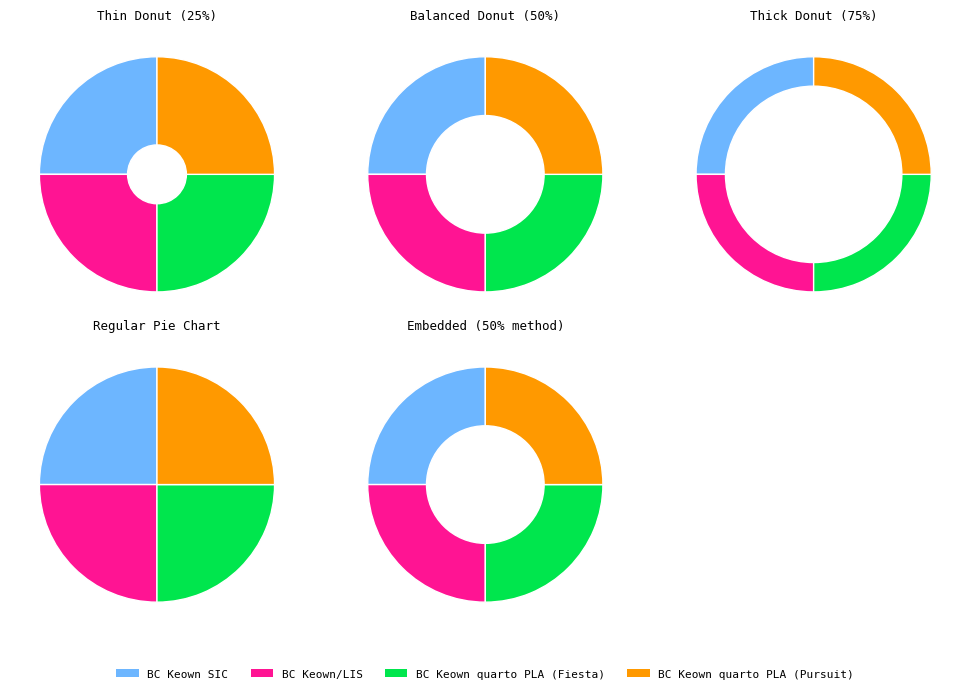

Which category has the biggest portion of the pie?

BC Keown quarto PLA (Pursuit)